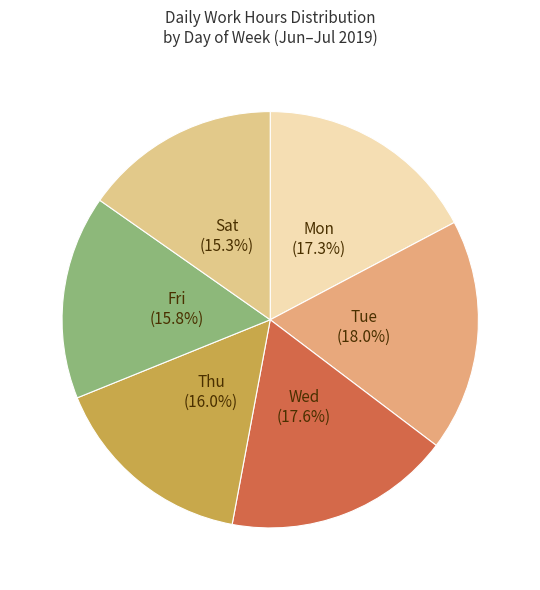

Is there a majority slice in this chart?

No